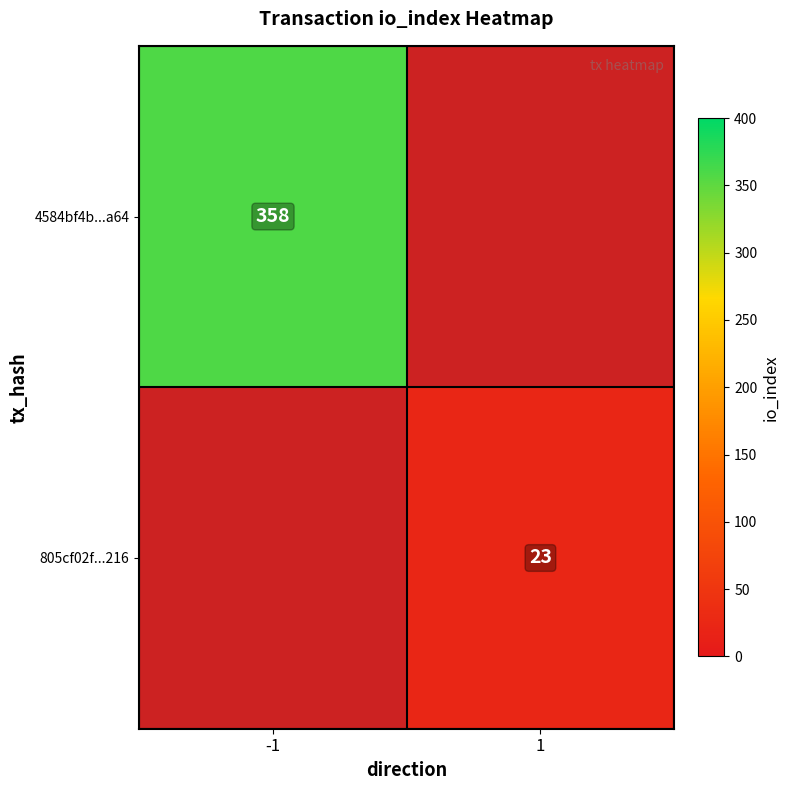

The 4584bf4b...a64 series shows 181 at -1. True or false?

False